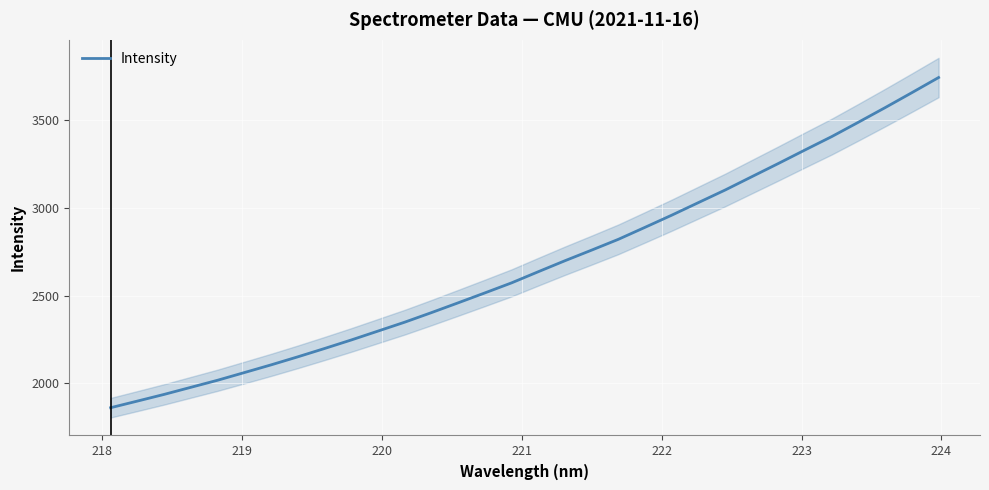

What is the maximum value for Intensity?

3743.5